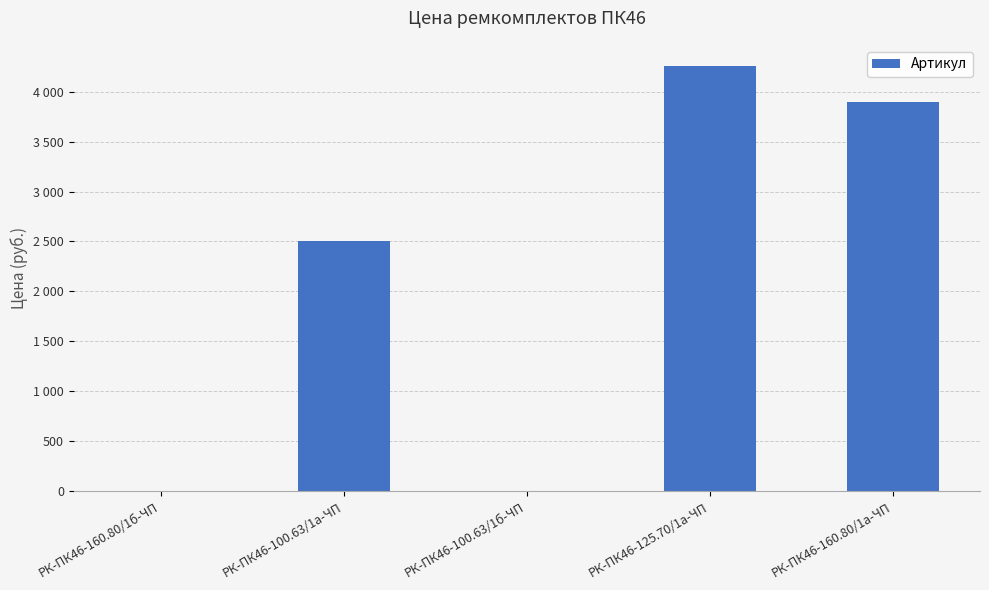

What is the difference between the values at РК-ПК46-160.80/1б-ЧП and РК-ПК46-125.70/1а-ЧП?

4254.8